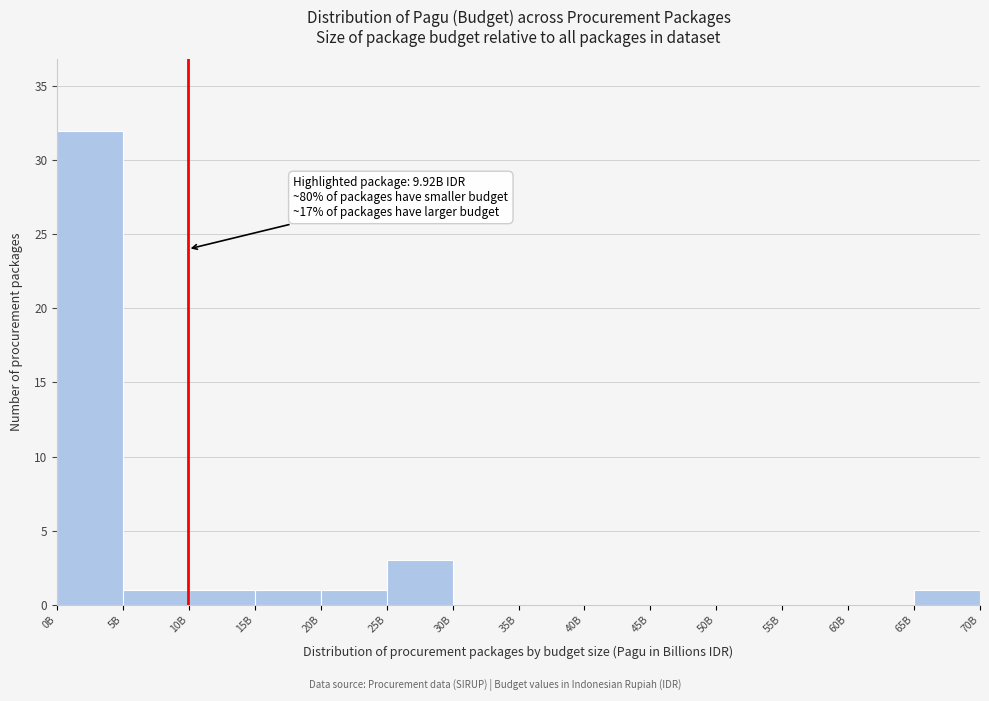

Reading left to right, what are all the values shown in this chart?

0B=32	5B=1	10B=1	15B=1	20B=1	25B=3	30B=0	35B=0	40B=0	45B=0	50B=0	55B=0	60B=0	65B=1